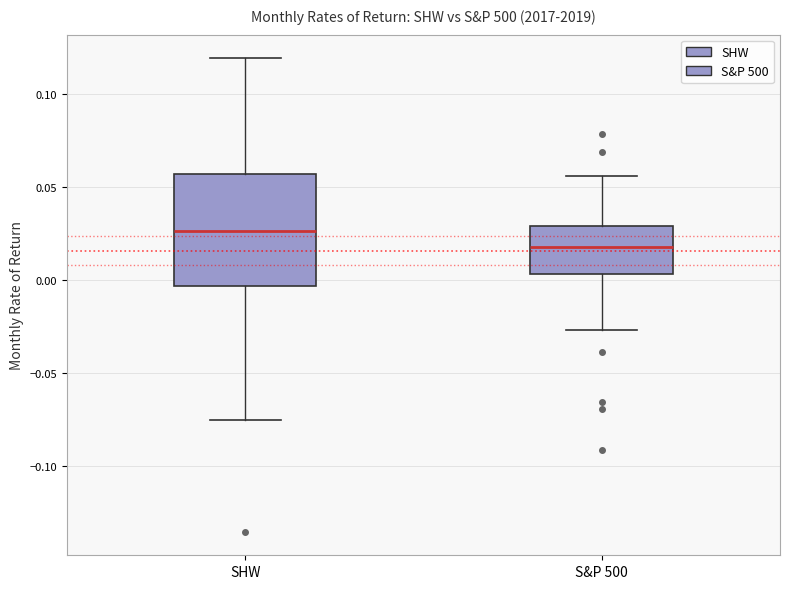

Which box has the lowest median line?

S&P 500